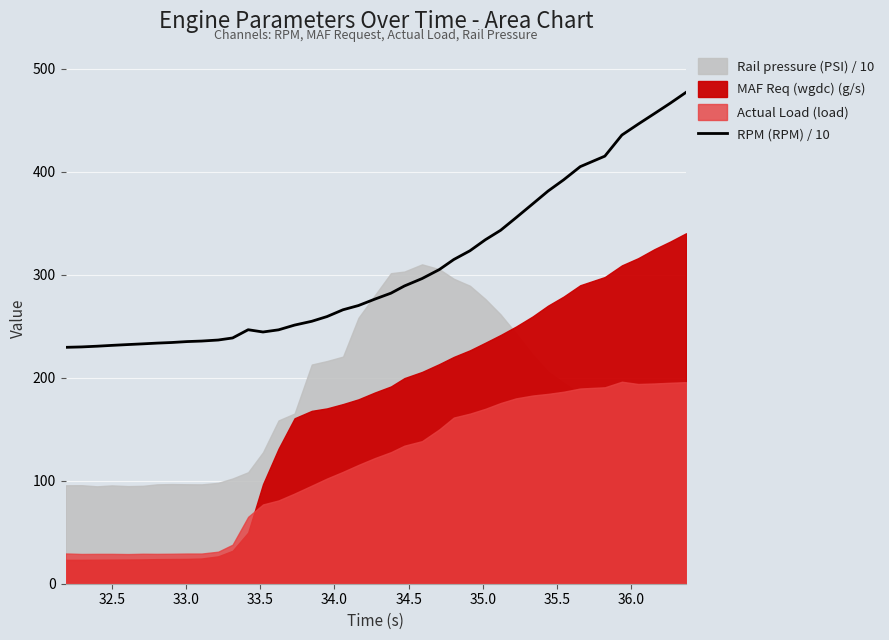

Reading right to left, what are all the values shown in this chart?

477.3	466.8	456.6	446.4	435.8	415.3	405.1	392.3	381.4	368.9	355.4	343.3	334.1	323.4	314.9	305.1	296.4	289.2	282.2	276.4	270.2	266.1	259.5	254.9	251.2	246.6	244.5	246.7	238.7	236.7	235.7	235.2	234.3	233.7	233.0	232.3	231.5	230.7	230.0	229.6